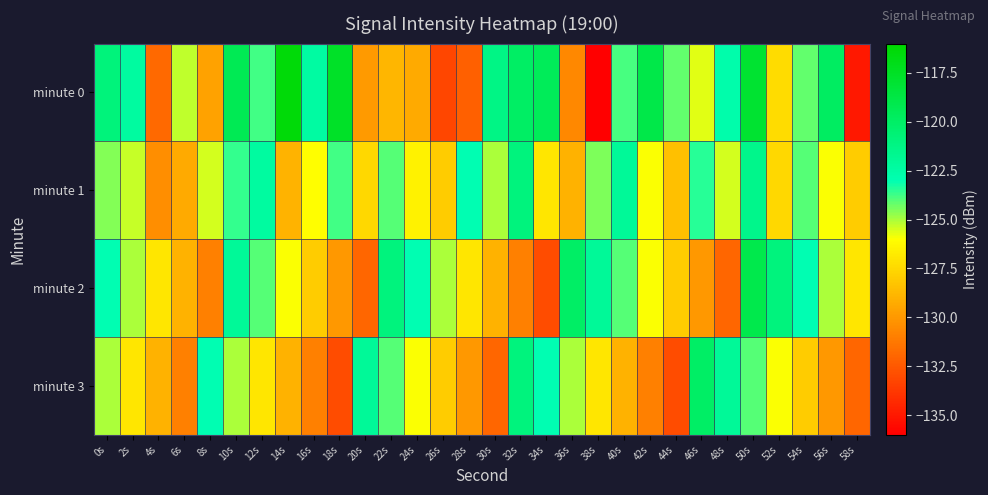

At 52s, list the series in order from largest to smallest.

minute 2, minute 3, minute 0, minute 1